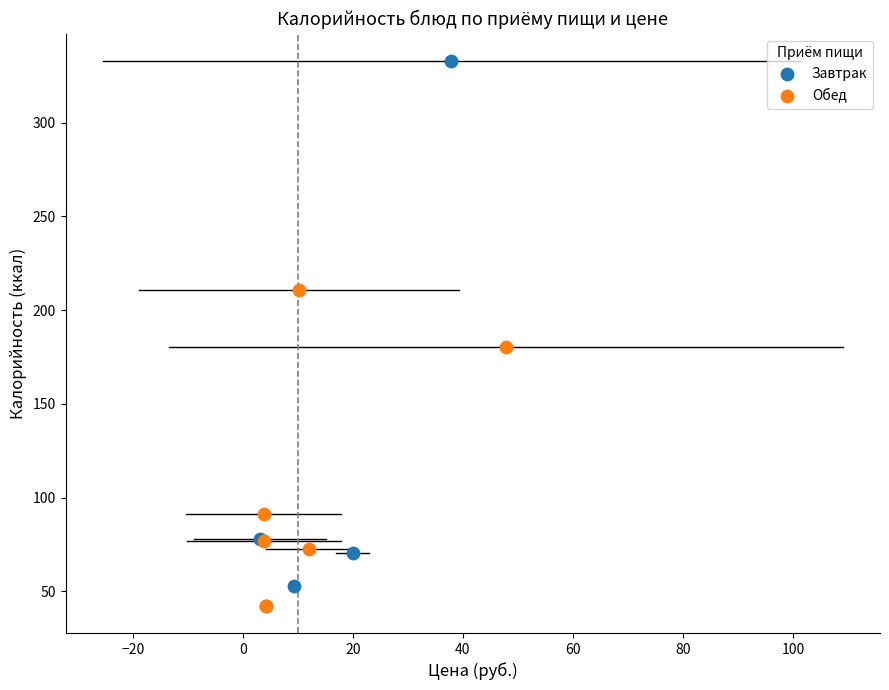

Which series reaches the maximum Y coordinate?

Завтрак